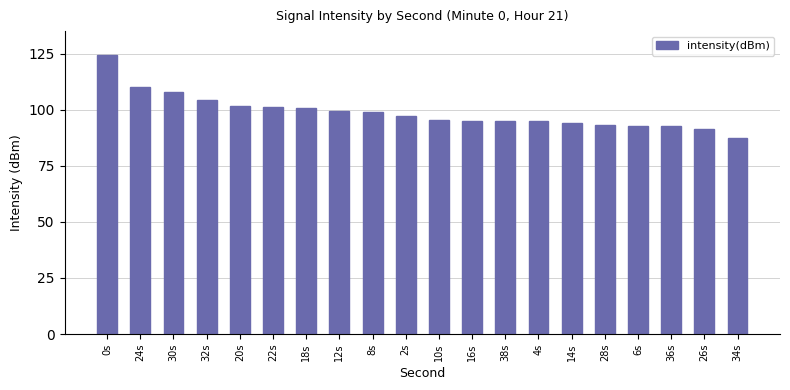

Between 24s and 34s, which is larger?

24s